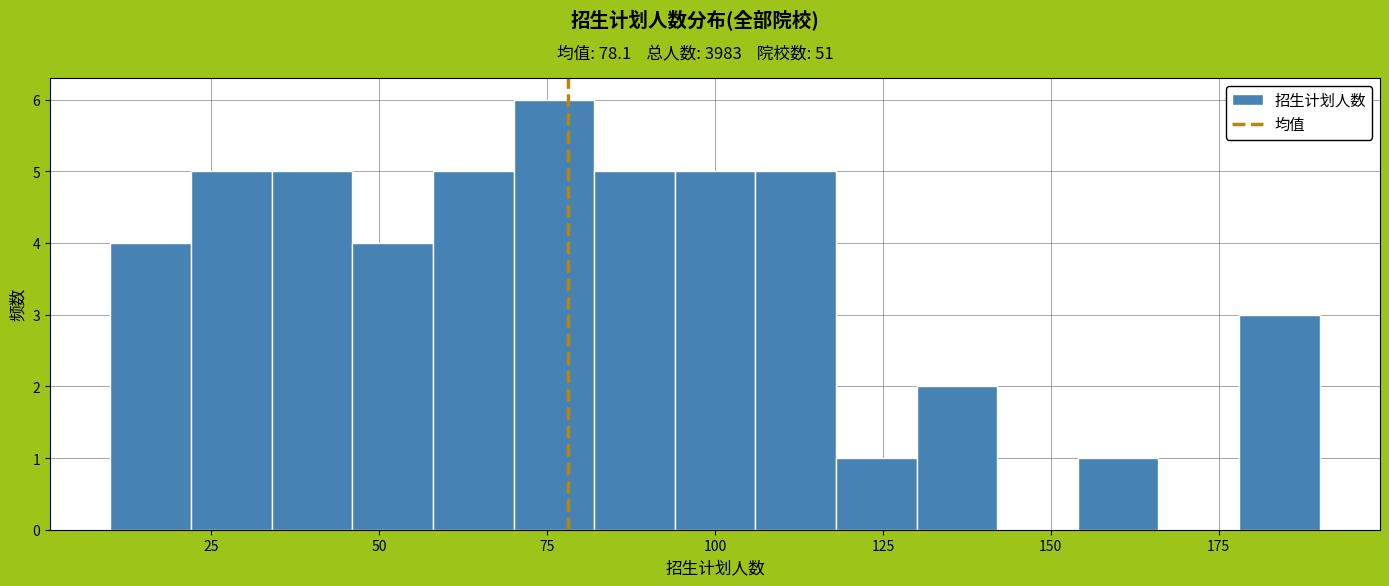

Around what value on the x-axis is the tallest bar? Give the approximate position of its centre, as read against the axis.

75